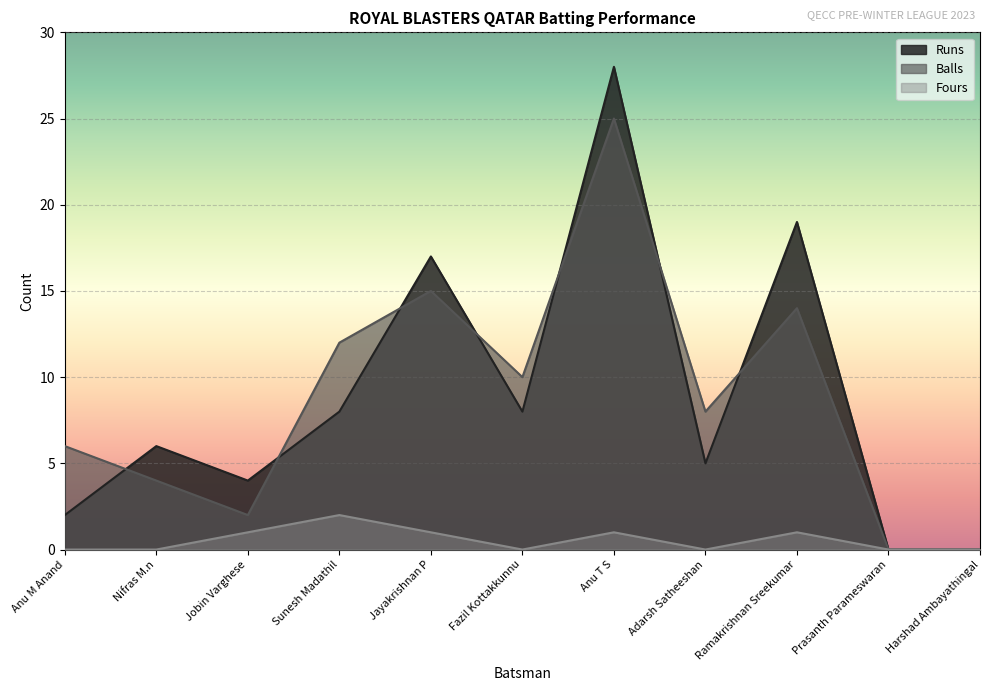

At how many categories does at least one series exceed 6?

6